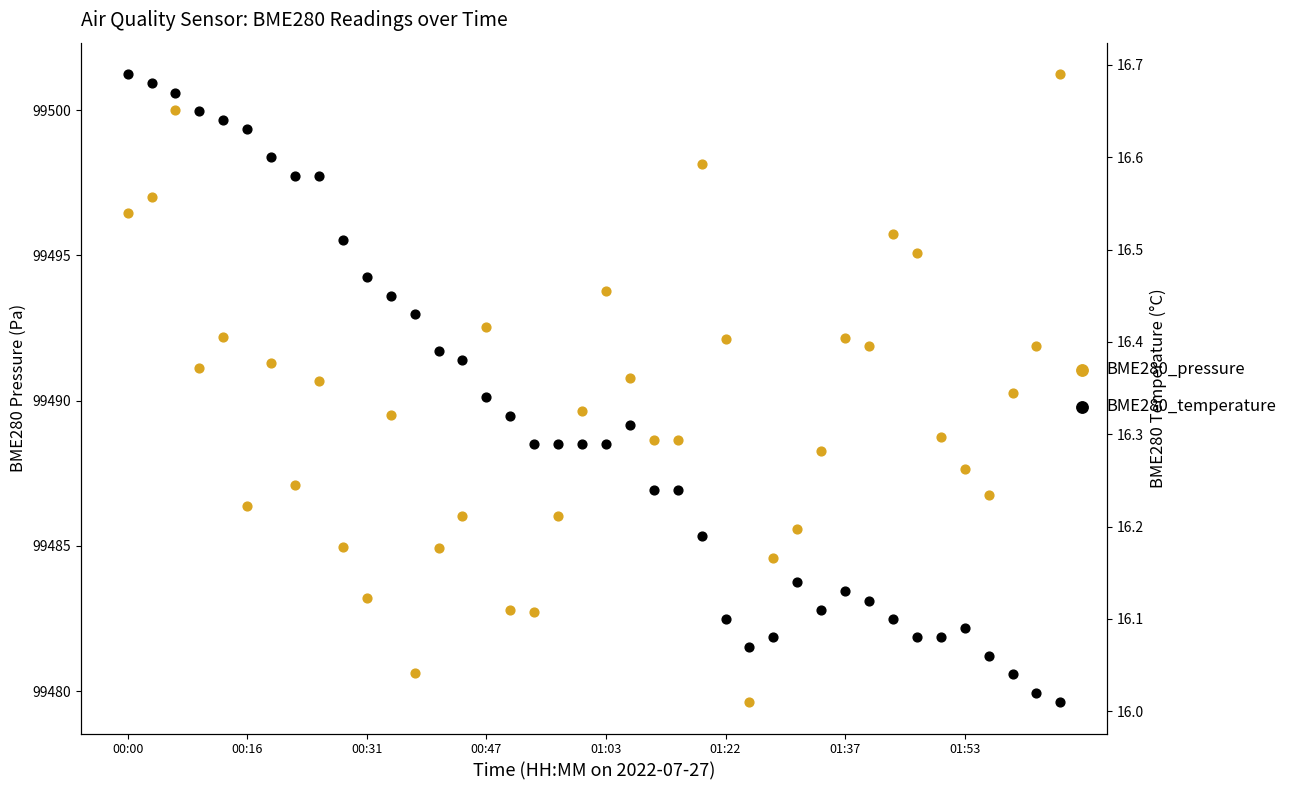

Which series contains the highest Y value?

BME280_pressure